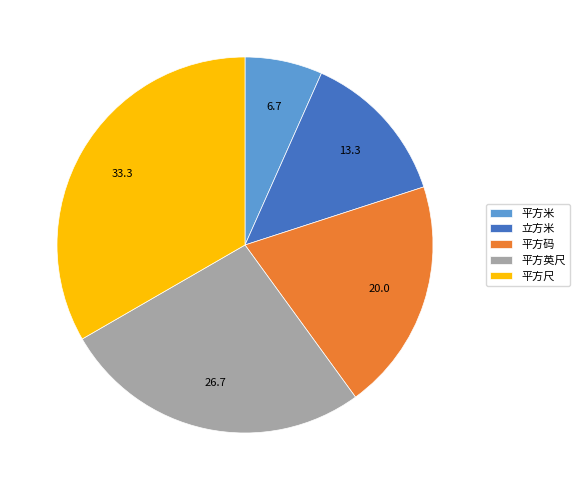

Which has a higher value, 平方英尺 or 平方码?

平方英尺